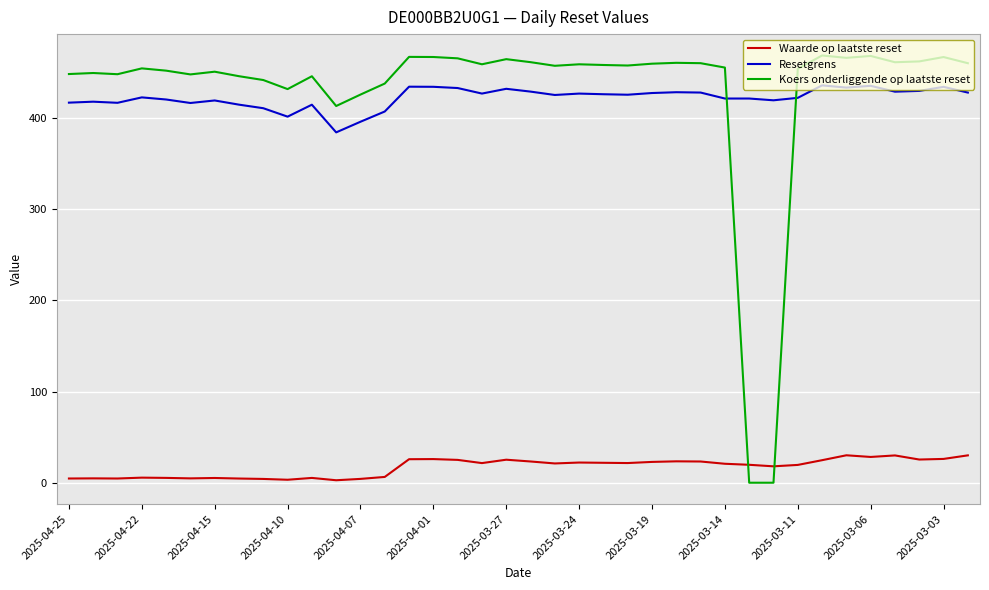

What is the difference between the maximum and minimum values in the Koers onderliggende op laatste reset series?

468.8